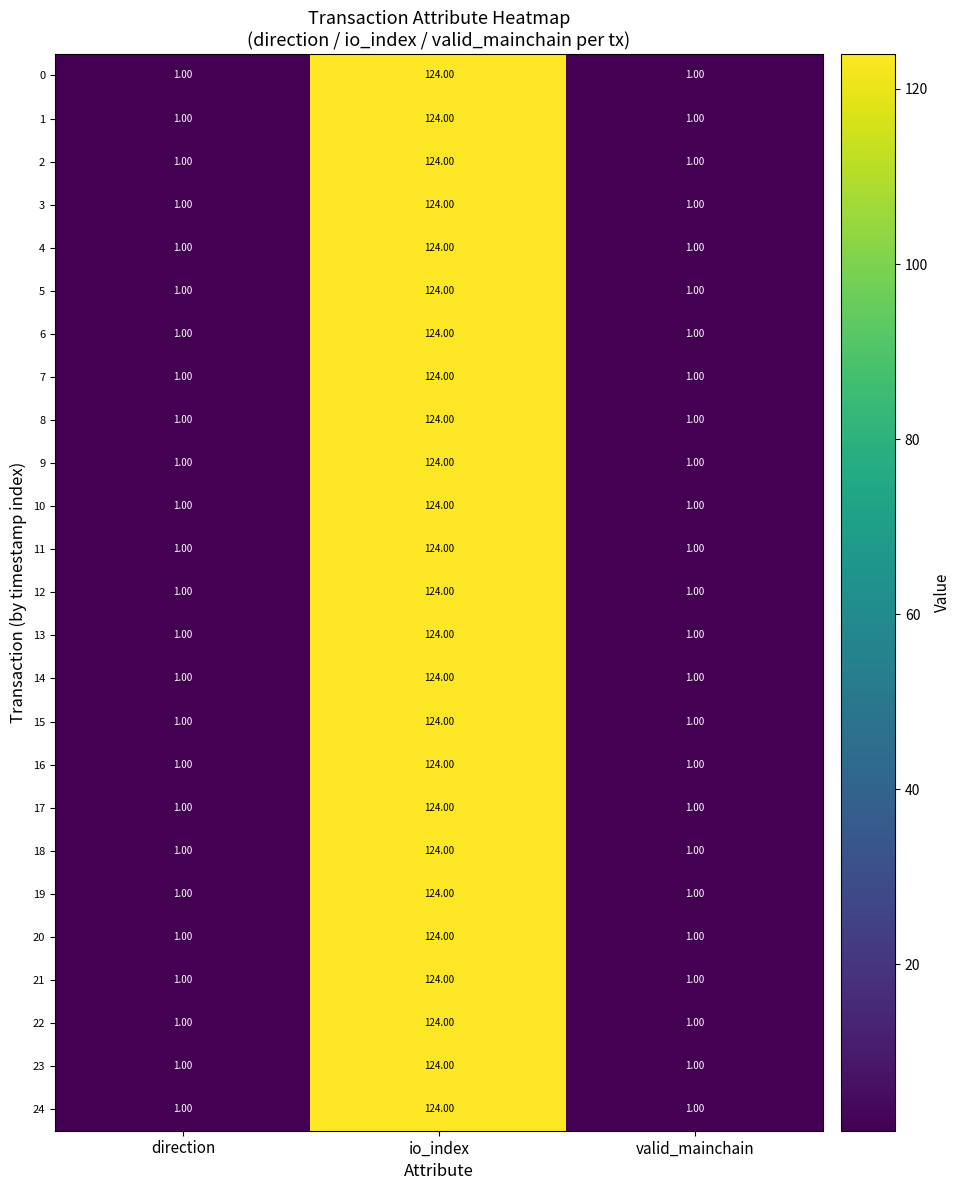

What is the average value of the 6 series?

42